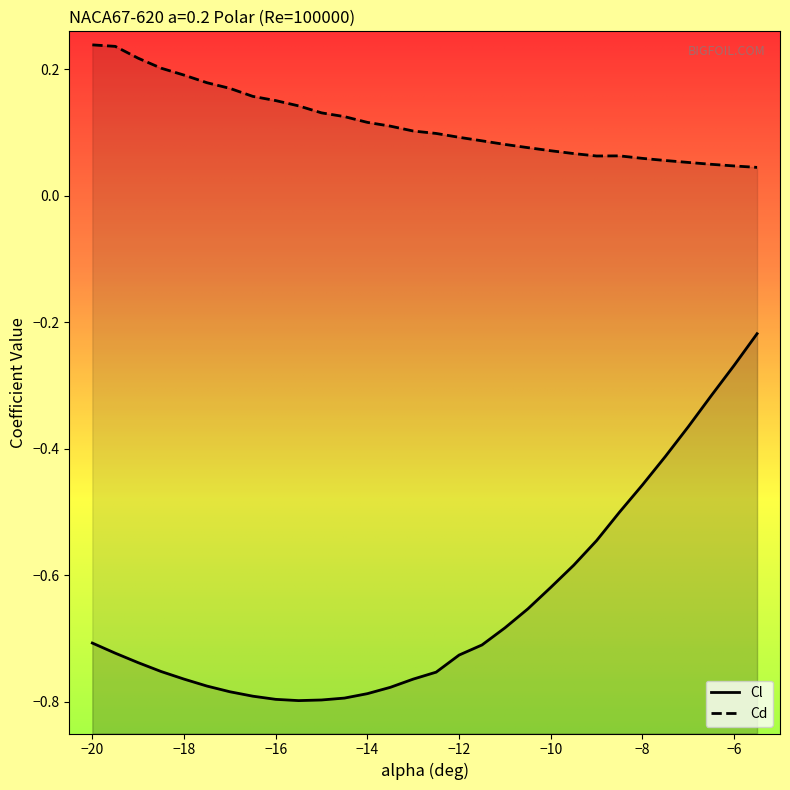

What is the minimum value shown in the chart?

-0.8